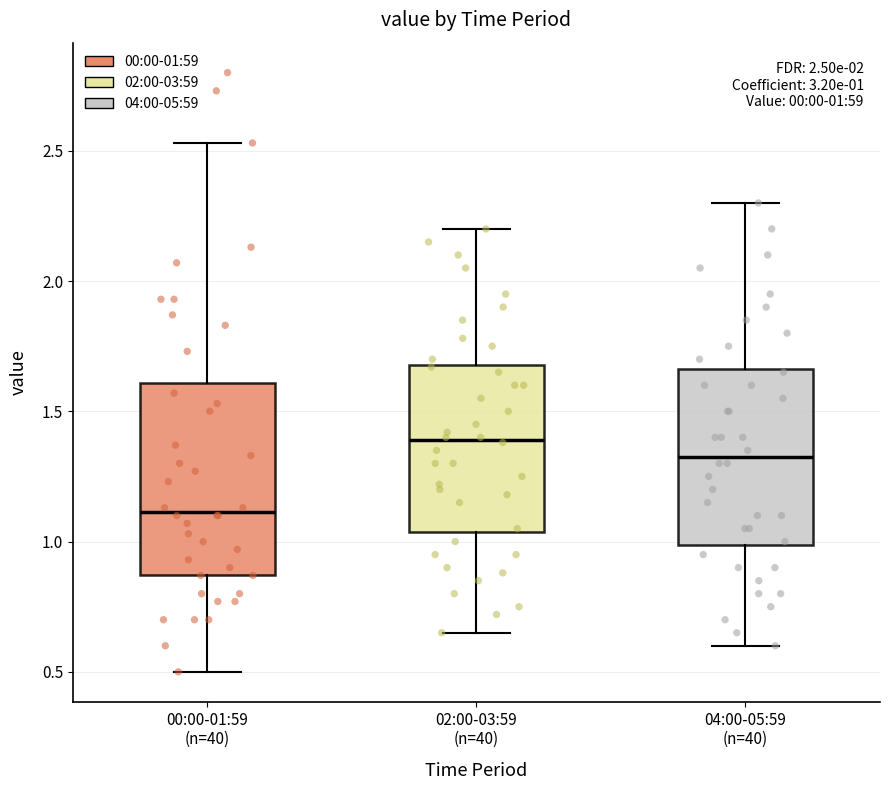

Which box is the tallest, from its lower edge to its upper edge?

00:00-01:59 (n=40)